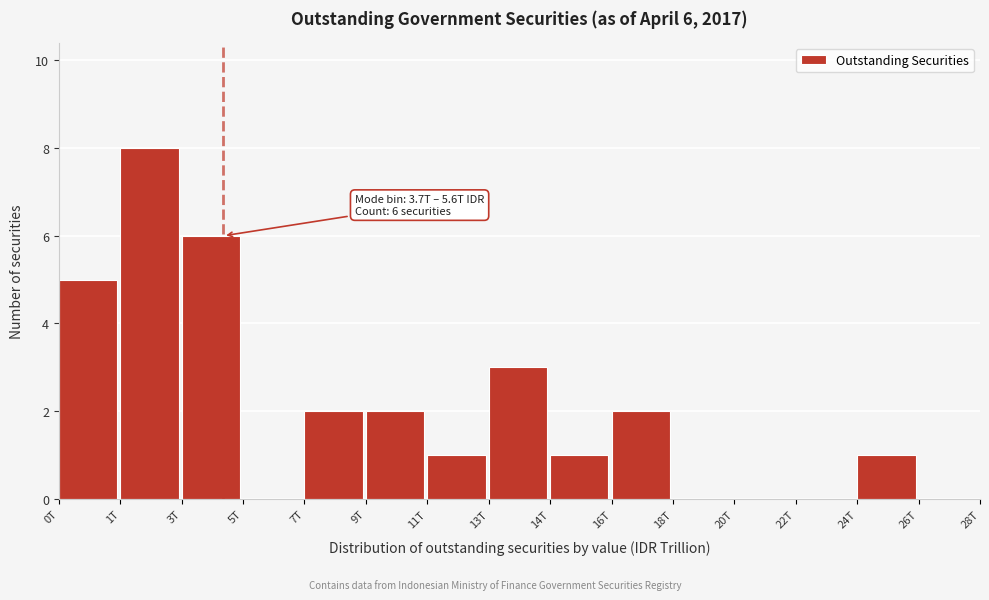

Reading right to left, what are all the values shown in this chart?

26T=0	24T=1	22T=0	20T=0	18T=0	16T=2	14T=1	13T=3	11T=1	9T=2	7T=2	5T=0	3T=6	1T=8	0T=5